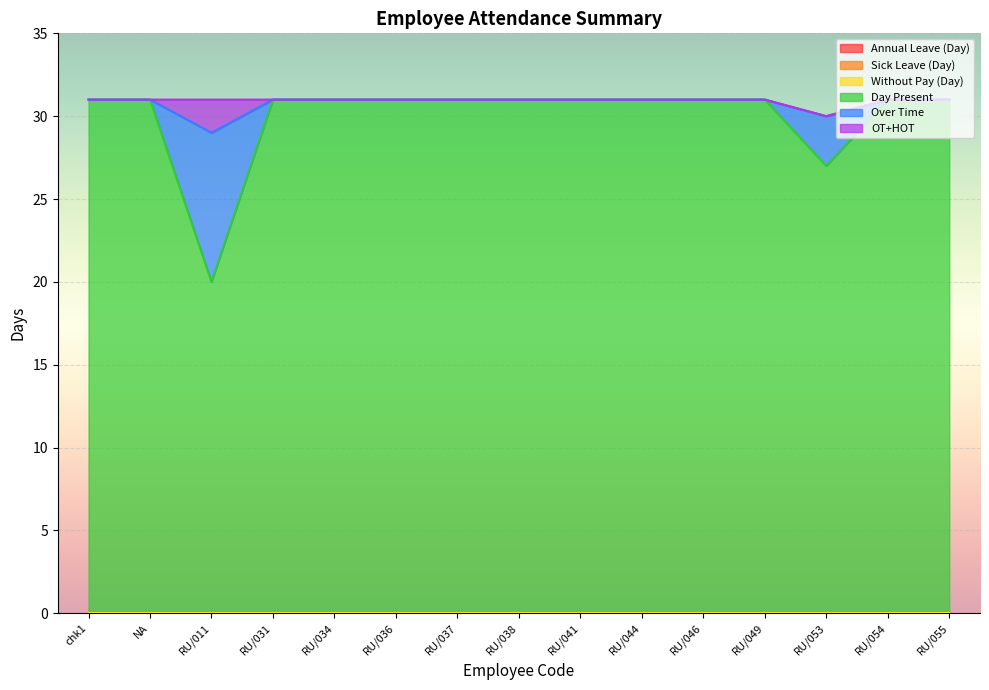

At which category does OT+HOT reach its first local peak?

RU/011